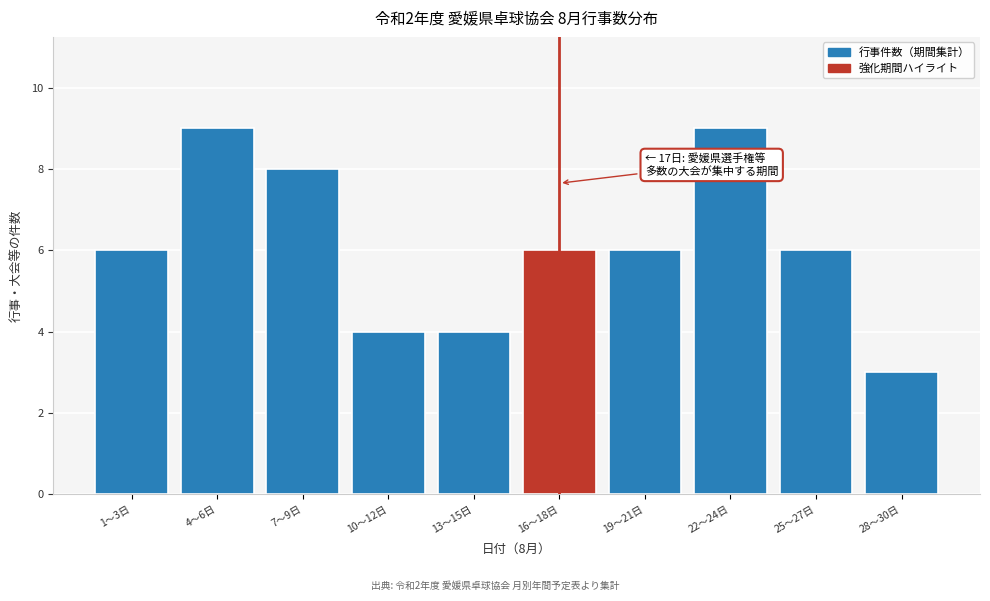

Reading left to right, extract all data points from this chart.

1〜3日=6	4〜6日=9	7〜9日=8	10〜12日=4	13〜15日=4	16〜18日=6	19〜21日=6	22〜24日=9	25〜27日=6	28〜30日=3